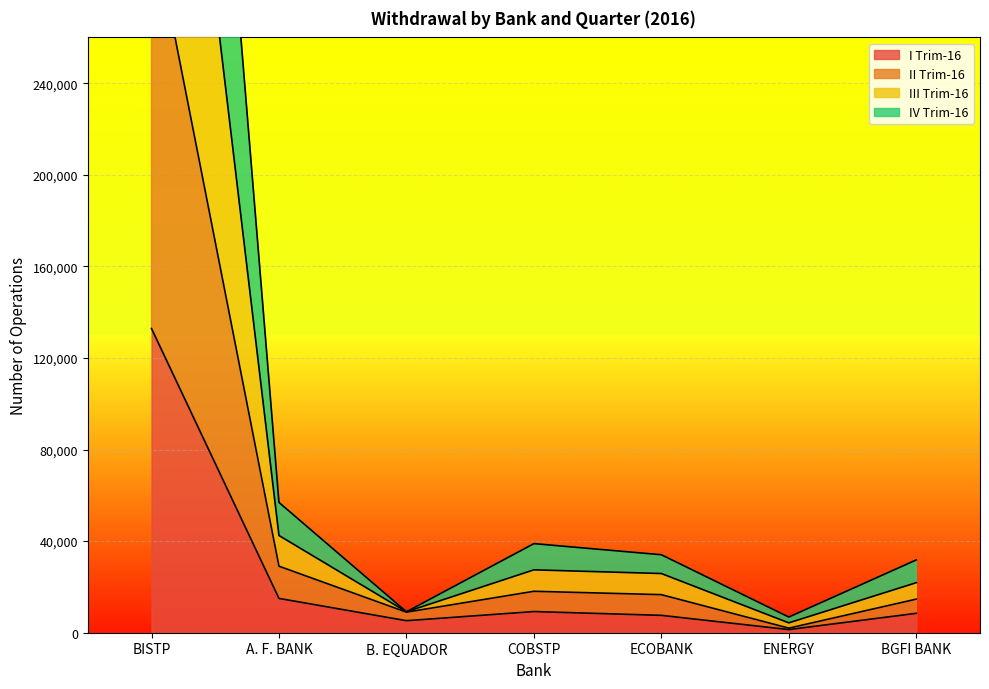

What is the label of the 6th point from the left?

ENERGY